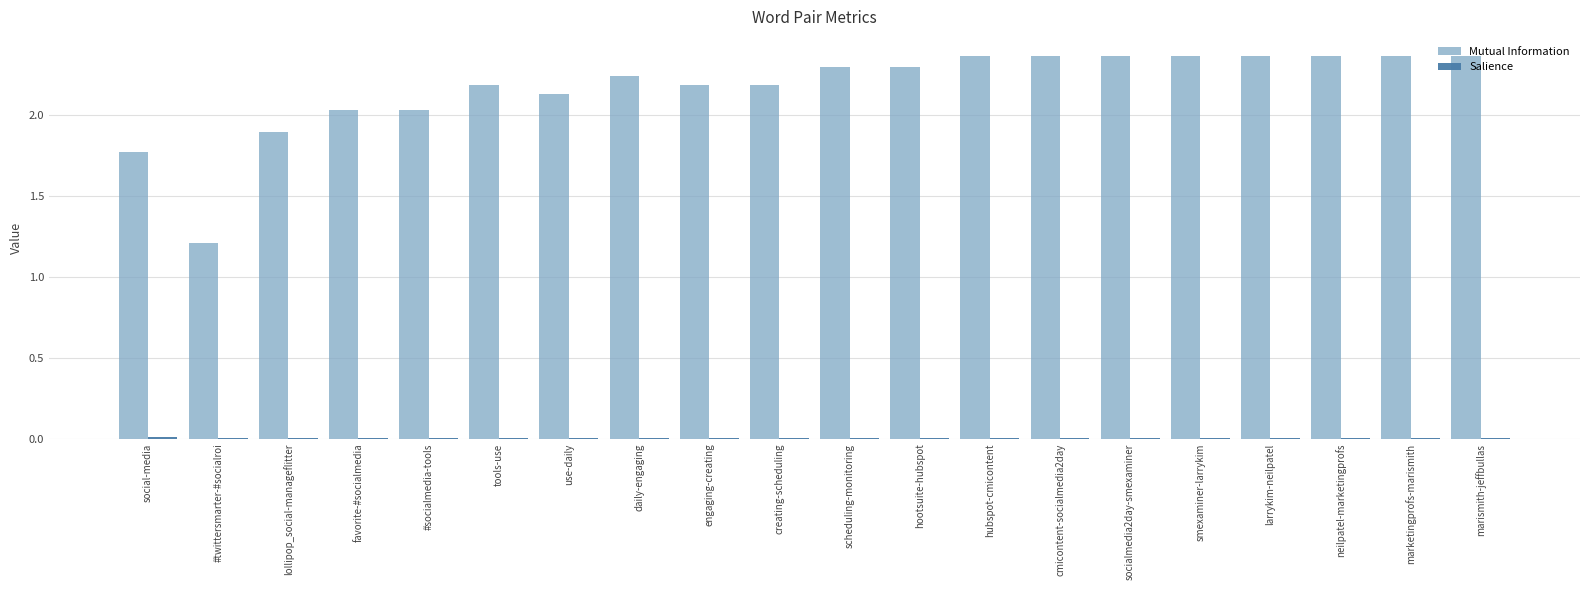

What is the sum of all Mutual Information values?

43.4